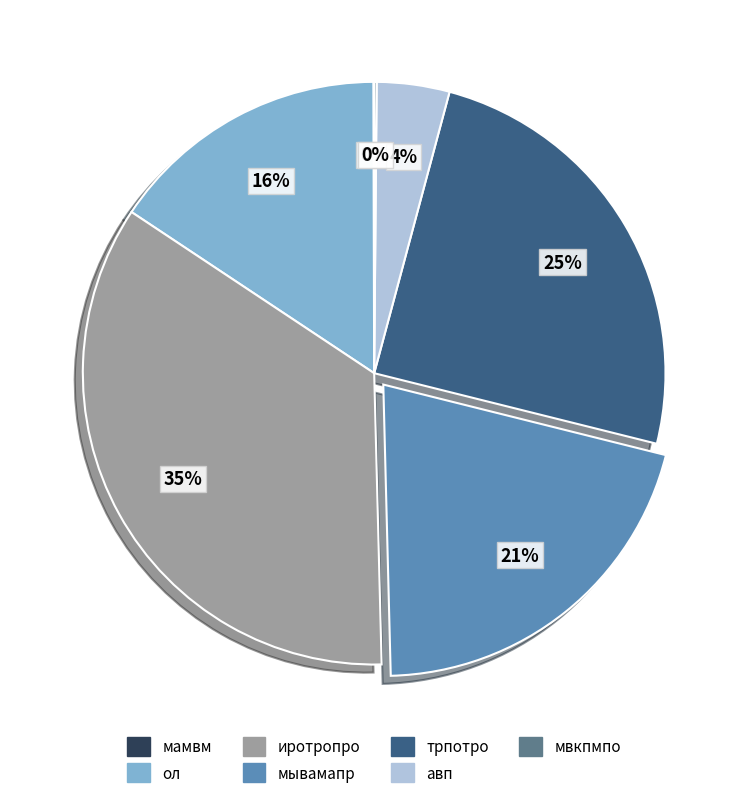

Is there any slice that represents more than half of the pie?

No